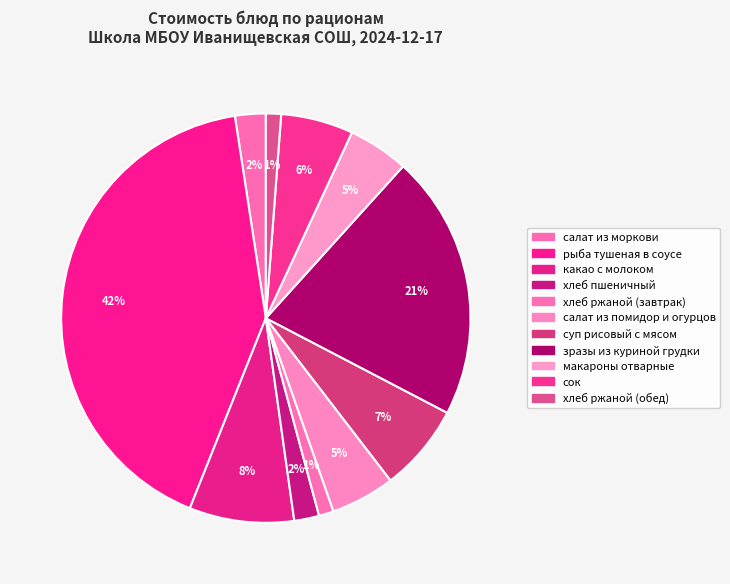

How much of the chart is everything except хлеб ржаной (обед)?

98.8%